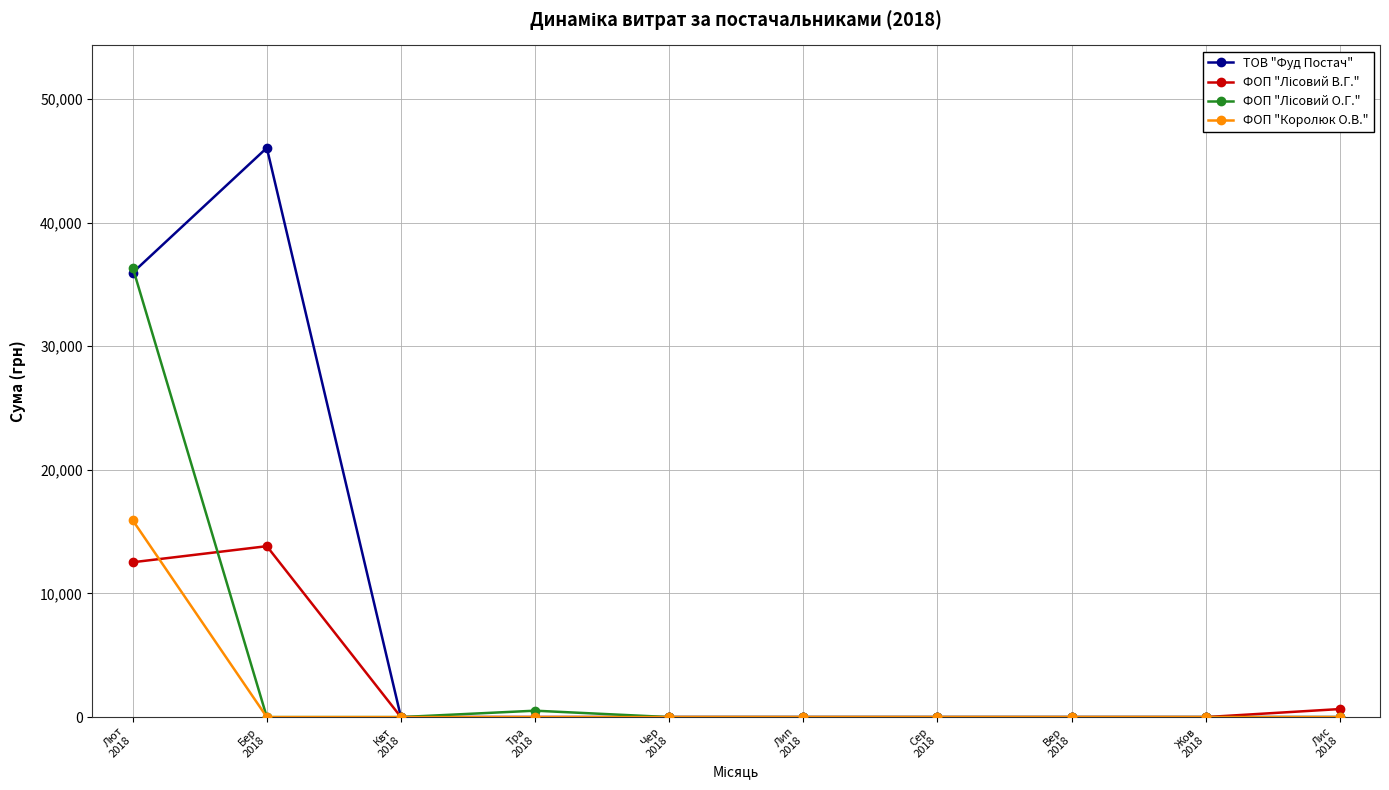

What is the sum of all ФОП "Королюк О.В." values?

15920.4